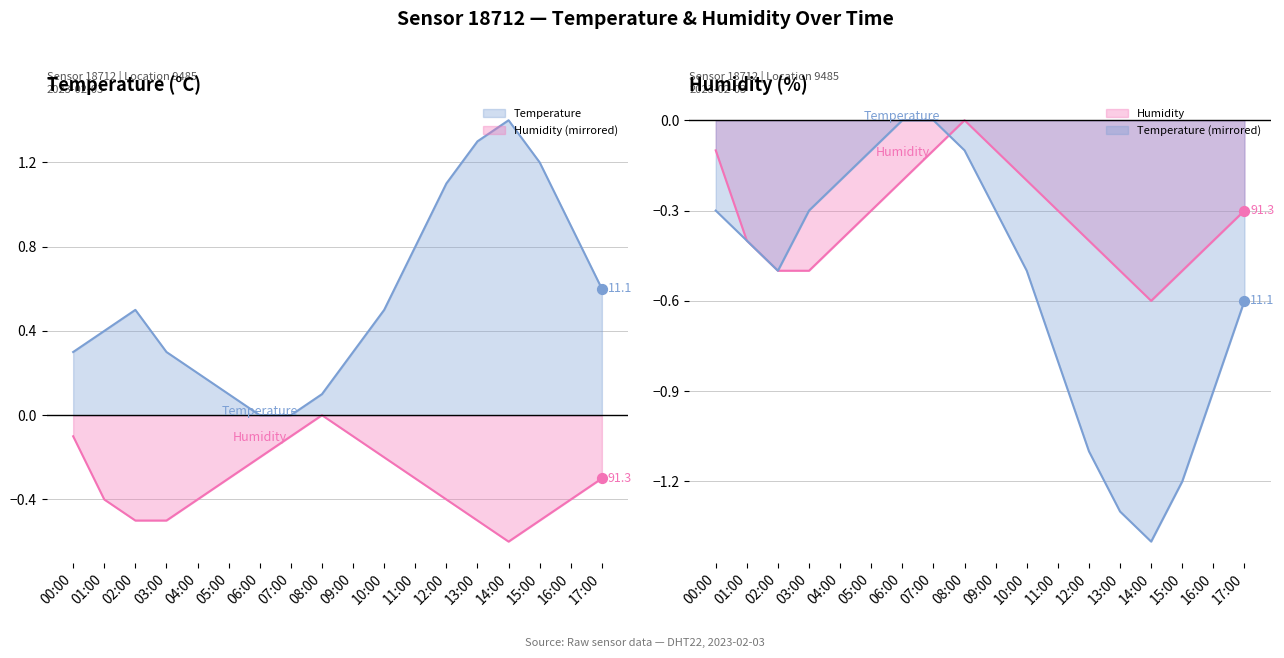

Which series has the widest spread of Y values?

temperature